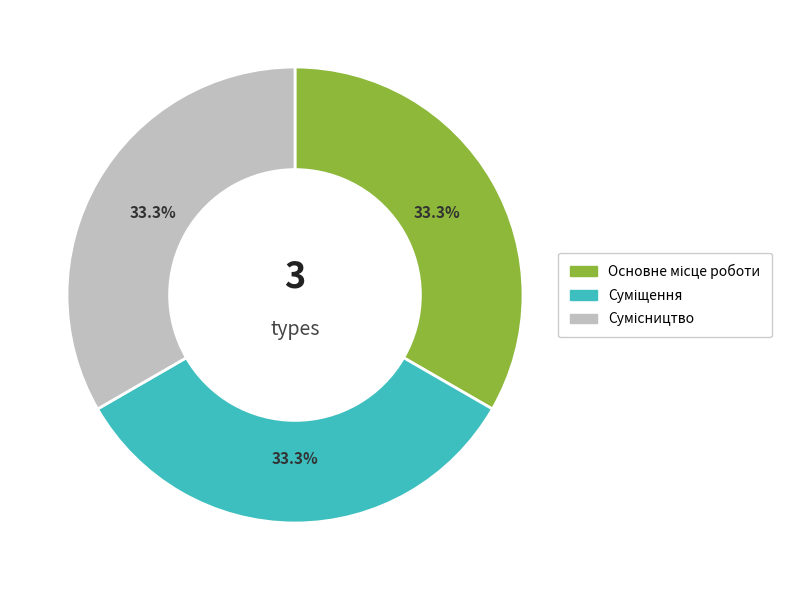

Is there a majority slice in this chart?

No